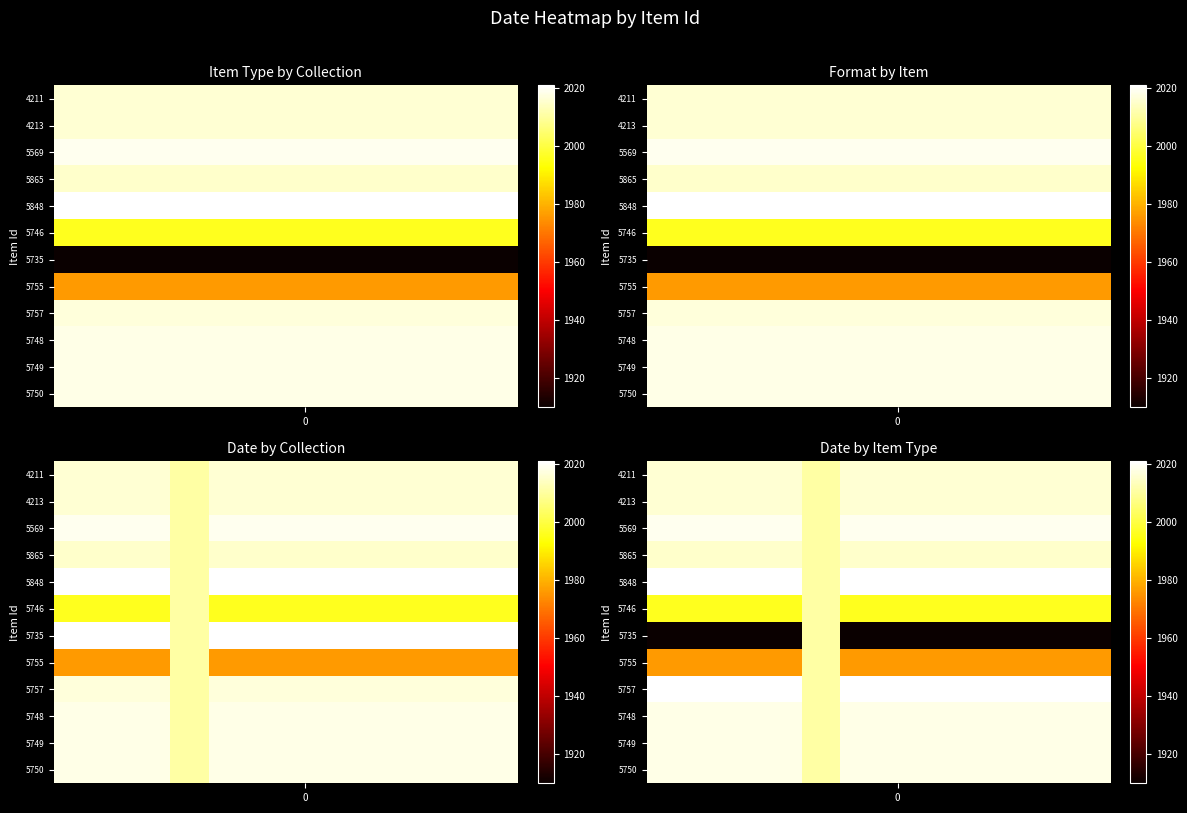

What is the sum of all 4211 values?

24187